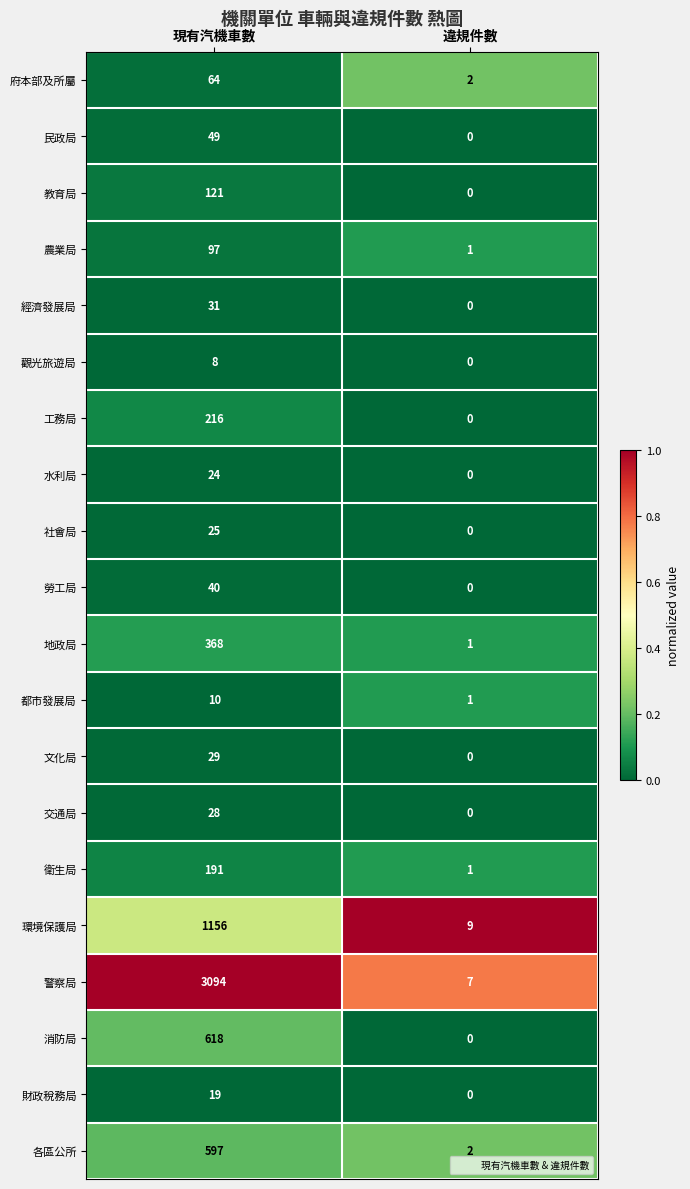

Between 現有汽機車數 and 違規件數, which series saw the biggest shift?

警察局